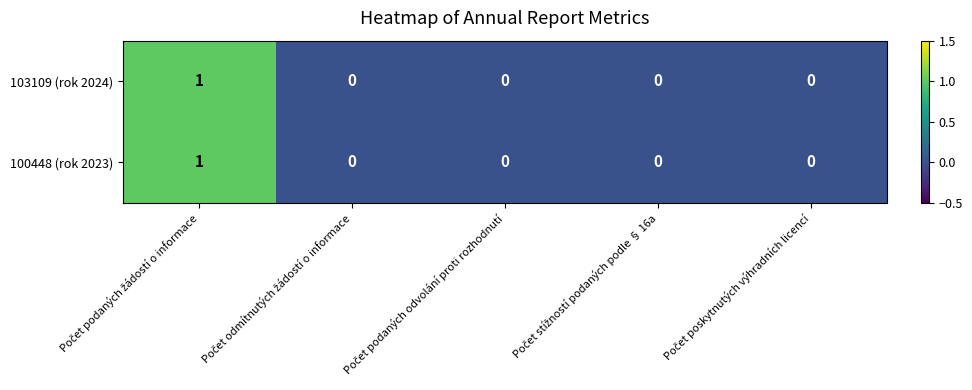

Count the number of data series in this chart.

2